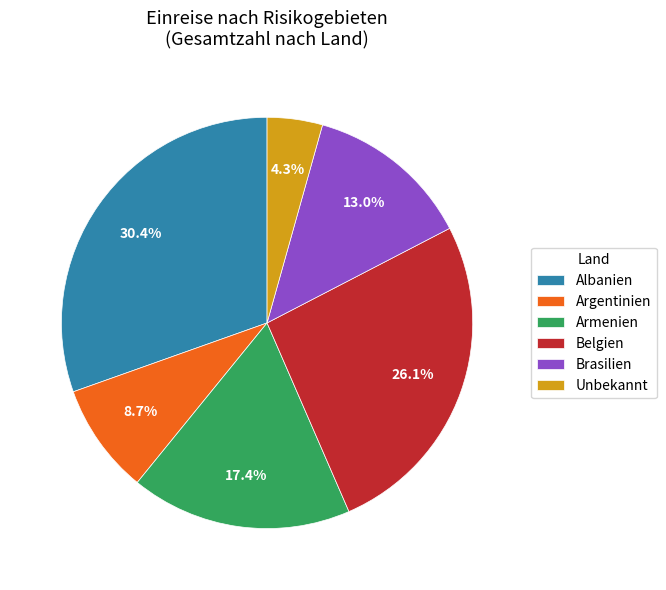

Rank the categories by value from lowest to highest.

Unbekannt, Argentinien, Brasilien, Armenien, Belgien, Albanien